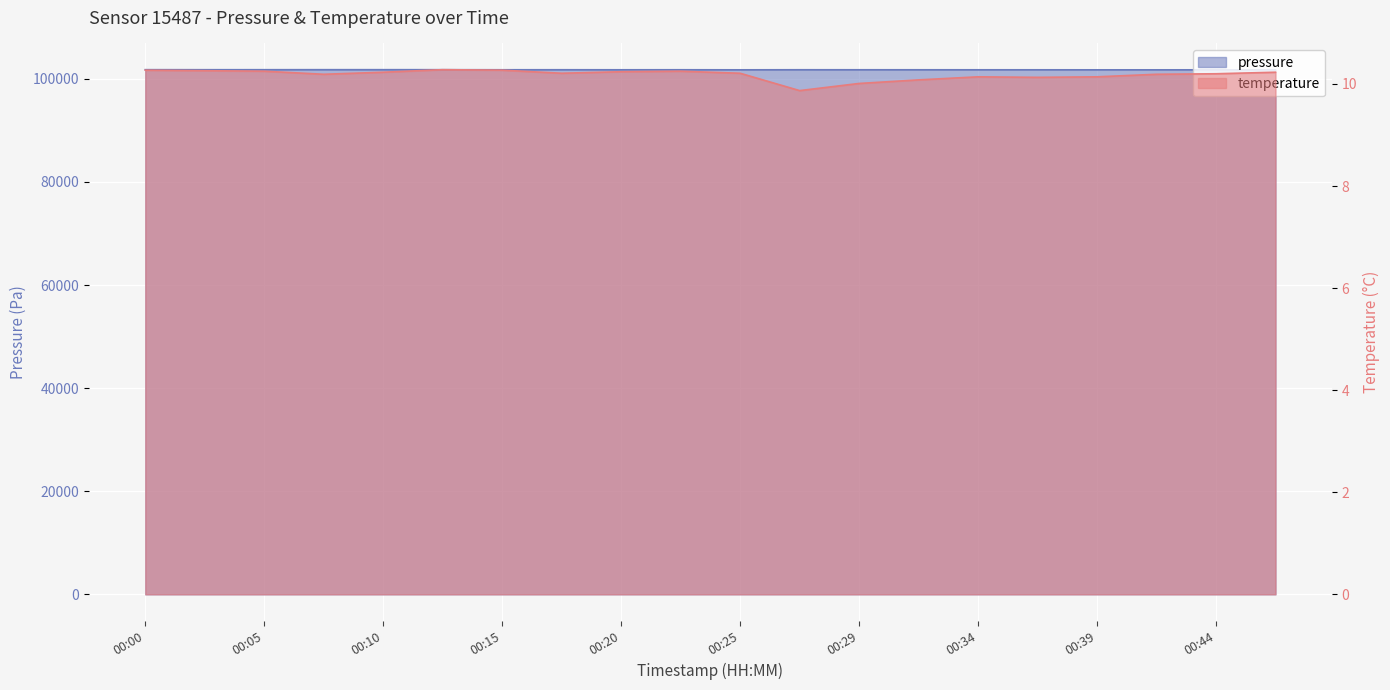

True or false: temperature has more than 1 points higher than both neighbors.

True